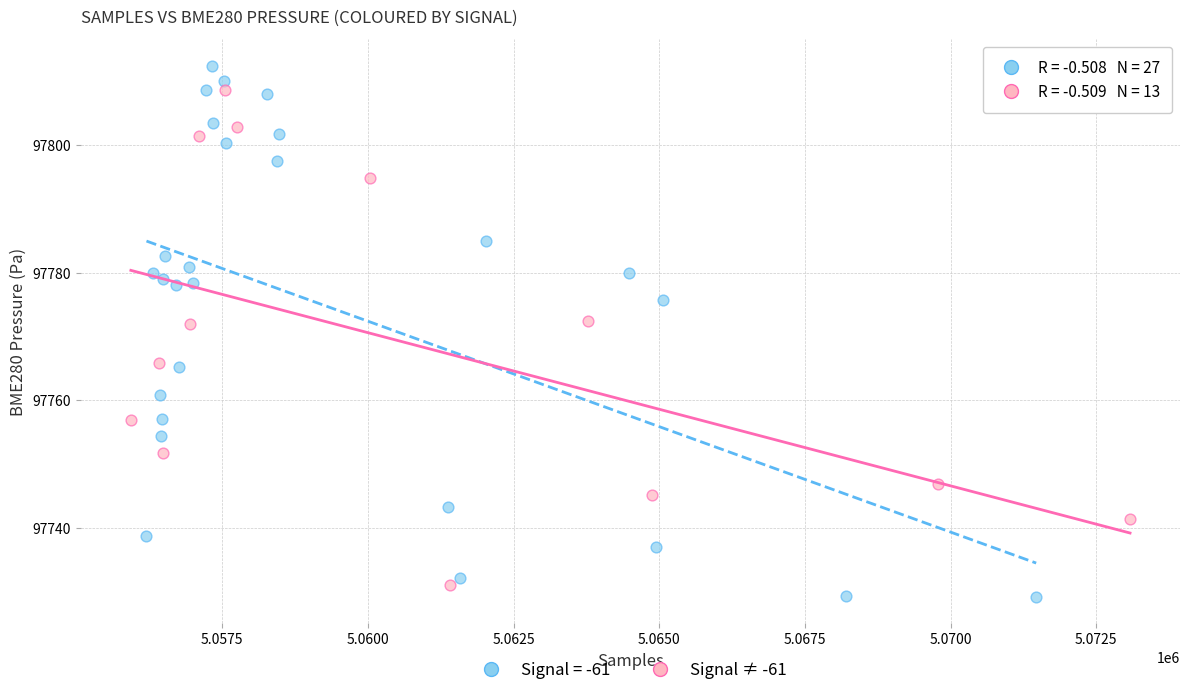

Which series has the largest Y range (max minus min)?

Signal = -61